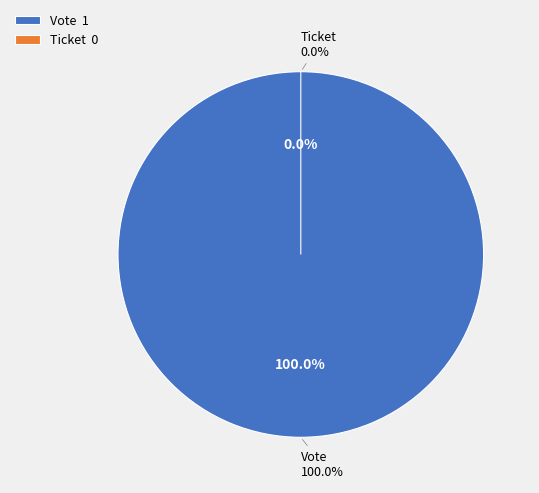

Count the number of slices in the pie.

2